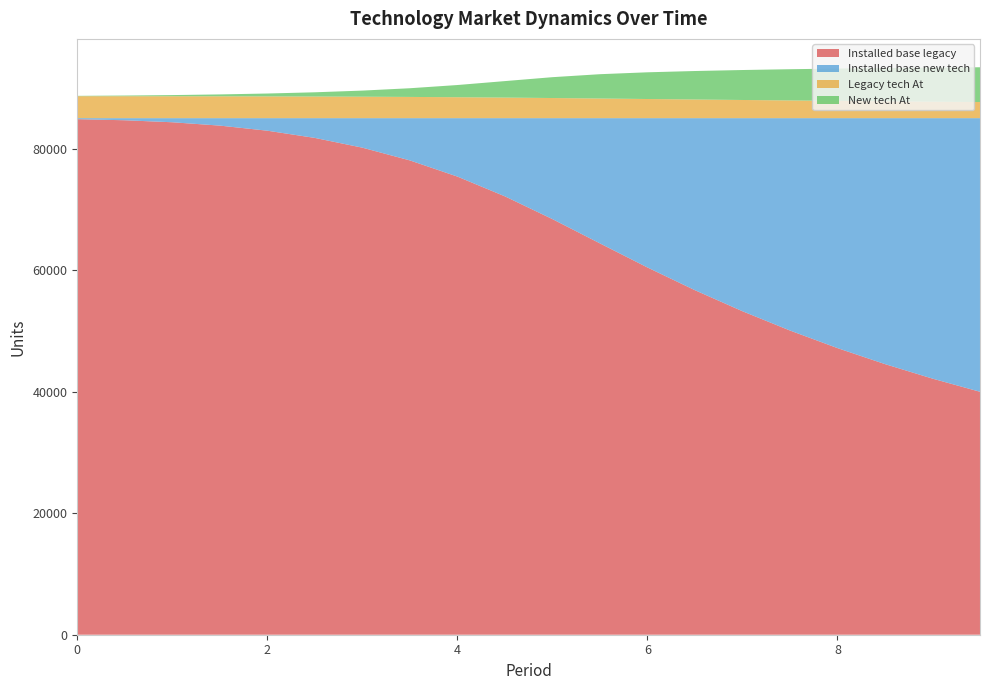

Reading right to left, what are all the values shown in this chart?

Installed base legacy: 9.5=39977.1	9=42141.8	8.5=44530.8	8=47163.2	7.5=50057.8	7=53230.4	6.5=56691.1	6=60434.0	5.5=64395.8	5=68391.4	4.5=72135.8	4=75386.9	3.5=78047.9	3=80143.7	2.5=81747.6	2=82935.3	1.5=83773.1	1=84323.5	0.5=84652.8	0=84830.0
Installed base new tech: 9.5=45022.9	9=42858.2	8.5=40469.2	8=37836.8	7.5=34942.2	7=31769.6	6.5=28308.9	6=24566.0	5.5=20604.2	5=16608.6	4.5=12864.2	4=9613.1	3.5=6952.1	3=4856.3	2.5=3252.4	2=2064.7	1.5=1226.9	1=676.5	0.5=347.2	0=170.0
Legacy tech At: 9.5=2651.0	9=2710.9	8.5=2774.6	8=2842.2	7.5=2913.7	7=2988.9	6.5=3067.6	6=3149.0	5.5=3231.6	5=3311.4	4.5=3383.4	4=3443.8	3.5=3491.9	3=3529.0	2.5=3557.0	2=3577.4	1.5=3591.7	1=3601.1	0.5=3606.7	0=3609.6
New tech At: 9.5=5722.1	9=5604.6	8.5=5470.3	8=5315.9	7.5=5137.7	7=4930.7	6.5=4688.1	6=4394.8	5.5=4000.1	5=3429.7	4.5=2713.1	4=2006.0	3.5=1429.7	3=1004.1	2.5=698.1	2=476.1	1.5=312.9	1=194.0	0.5=111.2	0=58.3